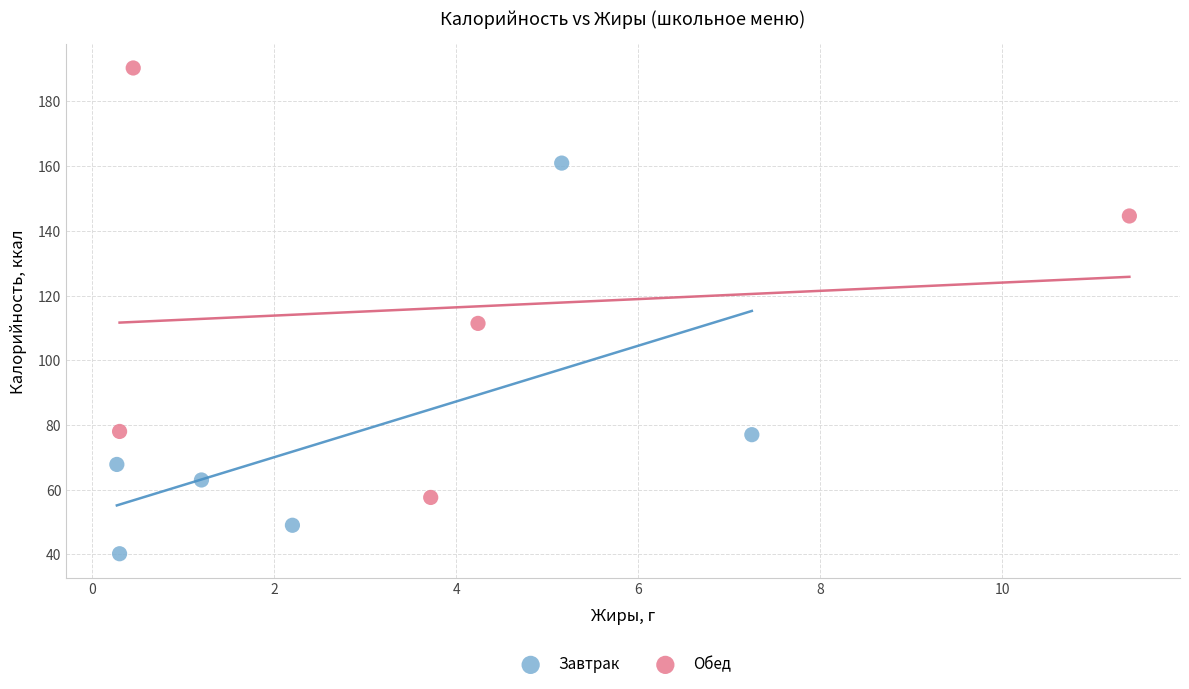

Which series reaches the minimum Y coordinate?

Завтрак